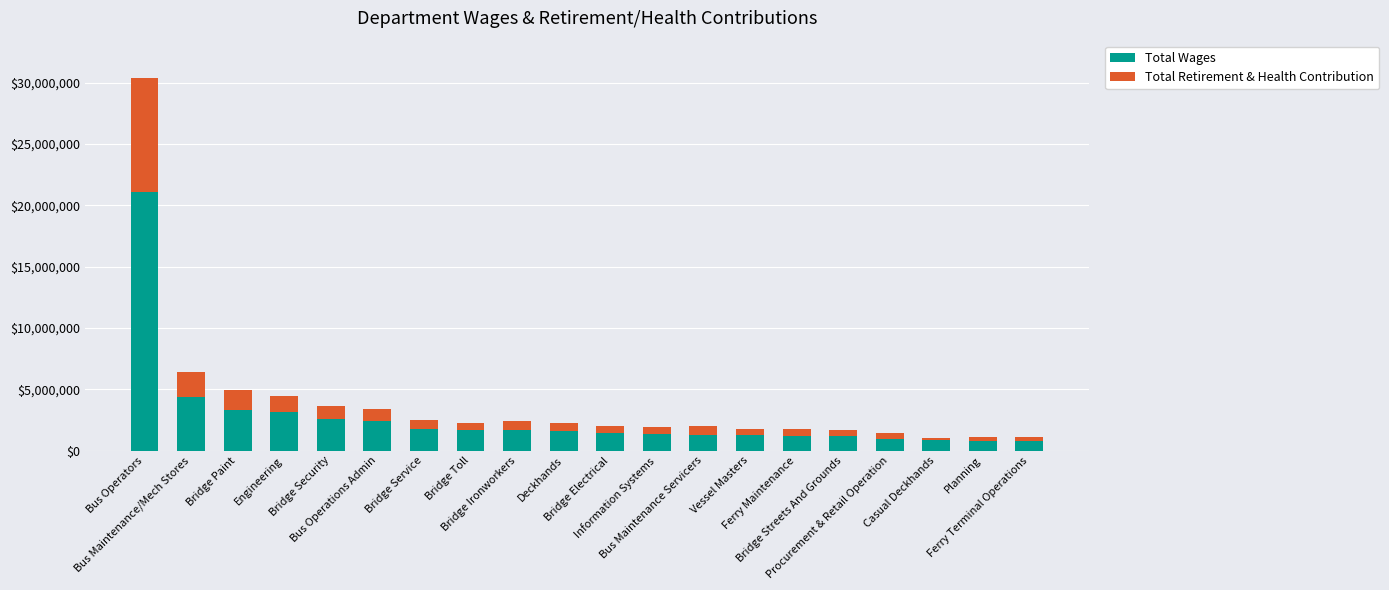

How many data points in Total Wages are less than 1561510?

10